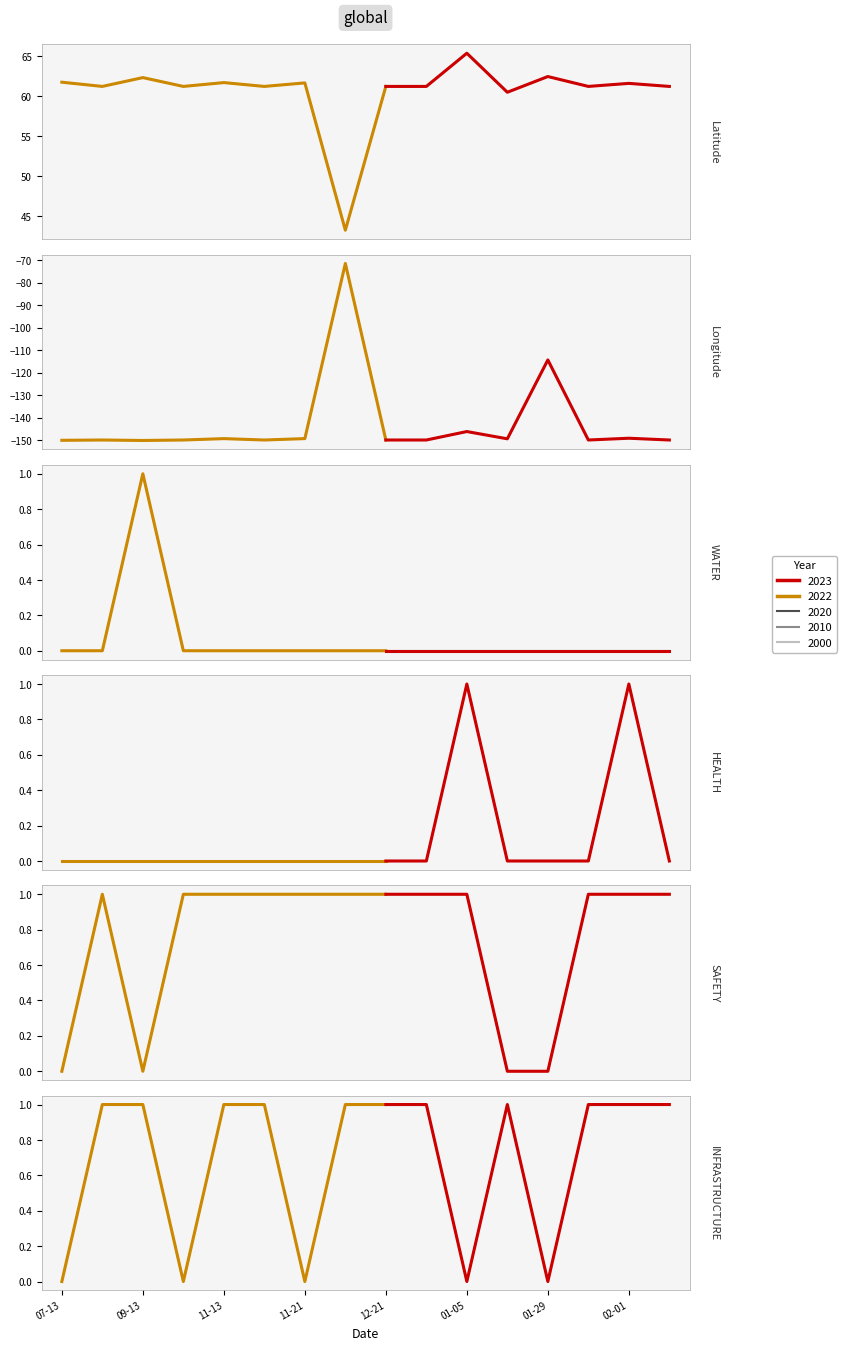

Rank the series at 07-13 from highest to lowest value.

Latitude, WATER, HEALTH, SAFETY, INFRASTRUCTURE, Longitude